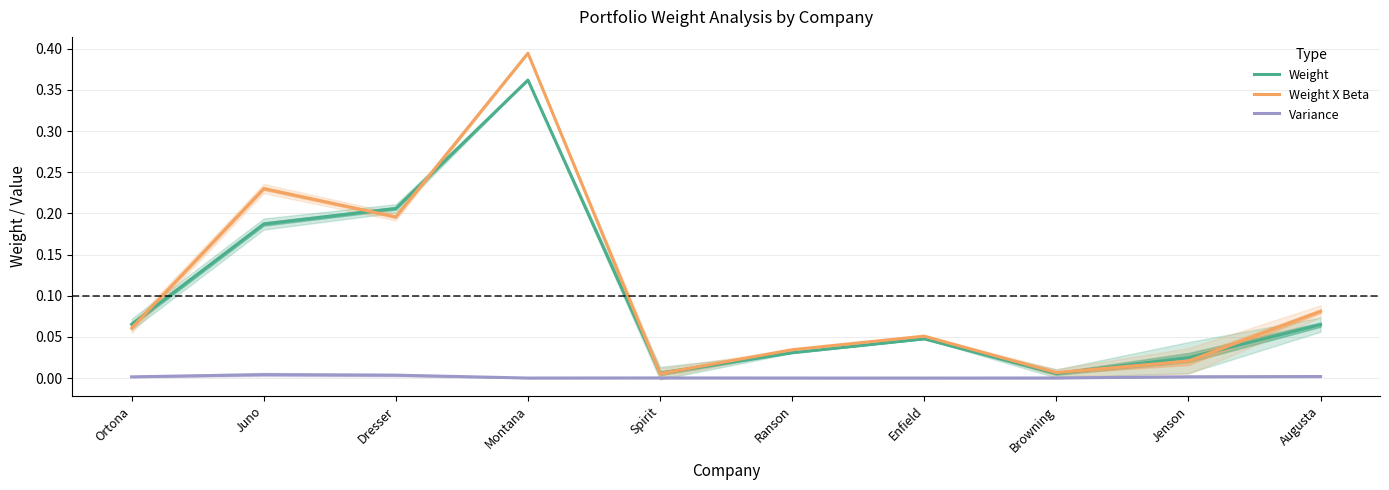

What are all the series names shown in the legend?

Weight, Weight X Beta, Variance